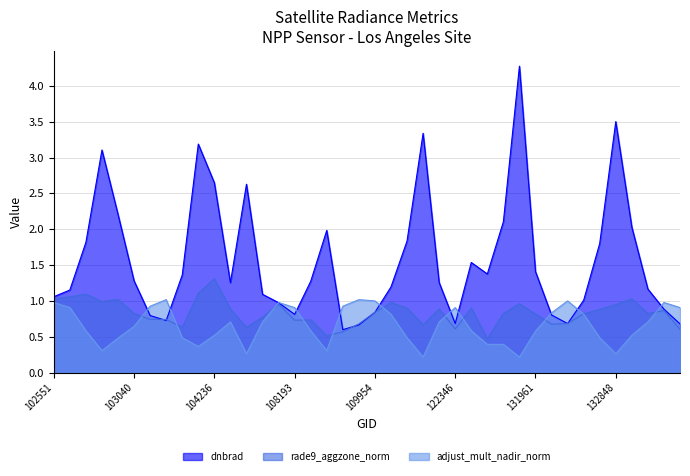

True or false: dnbrad and rade9_aggzone_norm intersect in this chart.

True